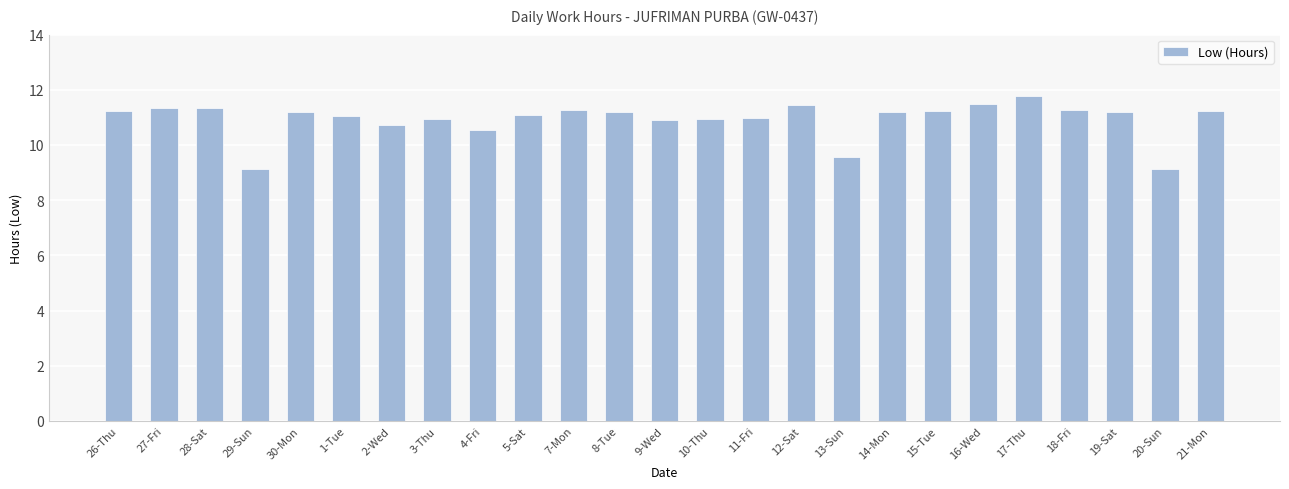

Are the bars grouped side by side (vs. stacked)?

No